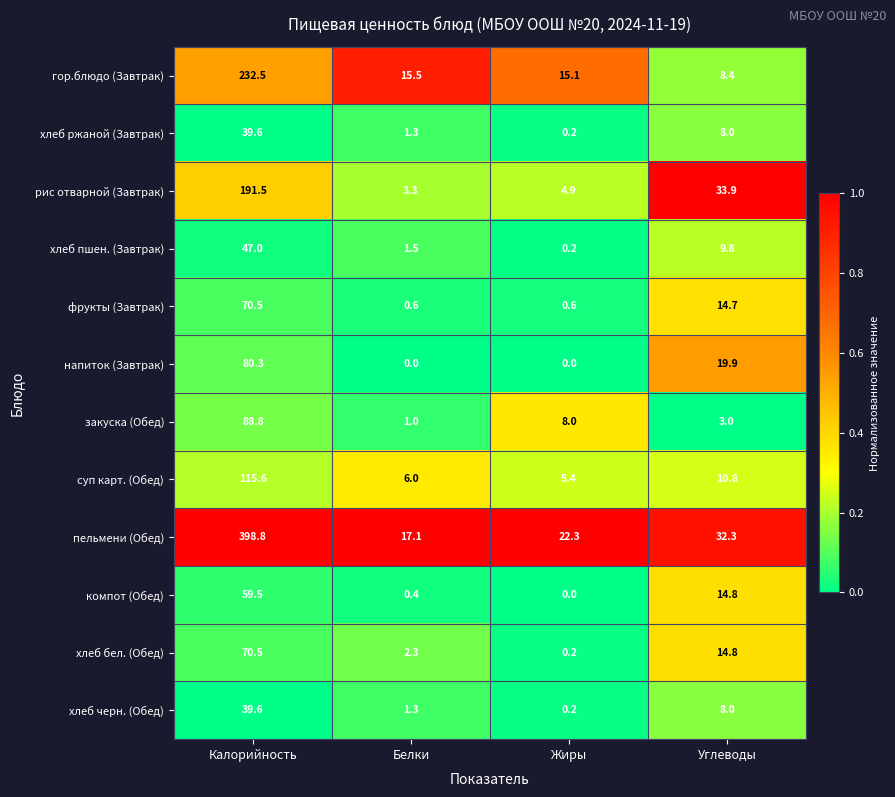

Is it true that рис отварной (Завтрак) equals 59.0 at Углеводы?

False